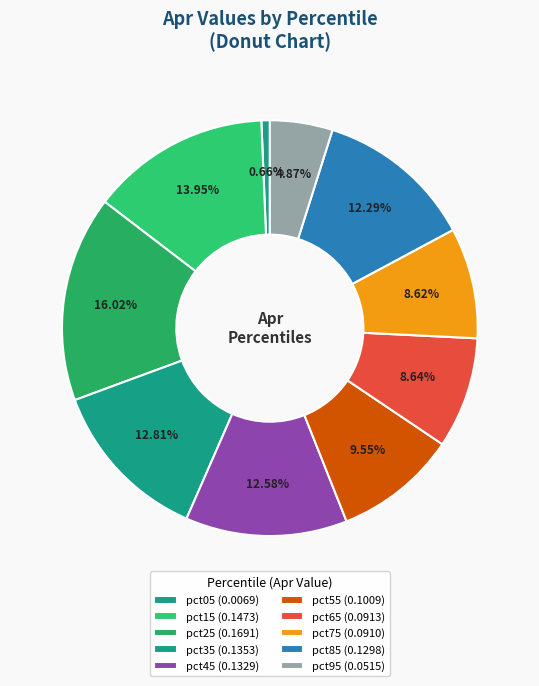

To the nearest percent, what is the average slice percentage?

10%